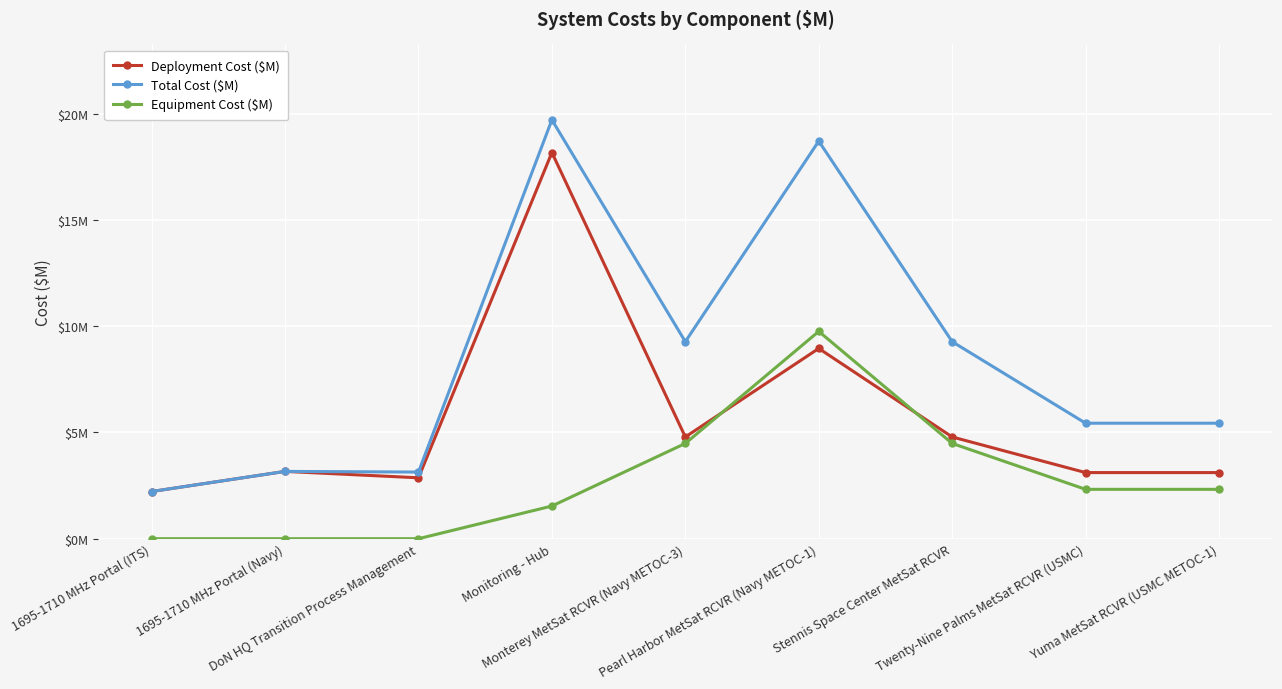

What is the highest value of the Deployment Cost ($M) series?

18.2